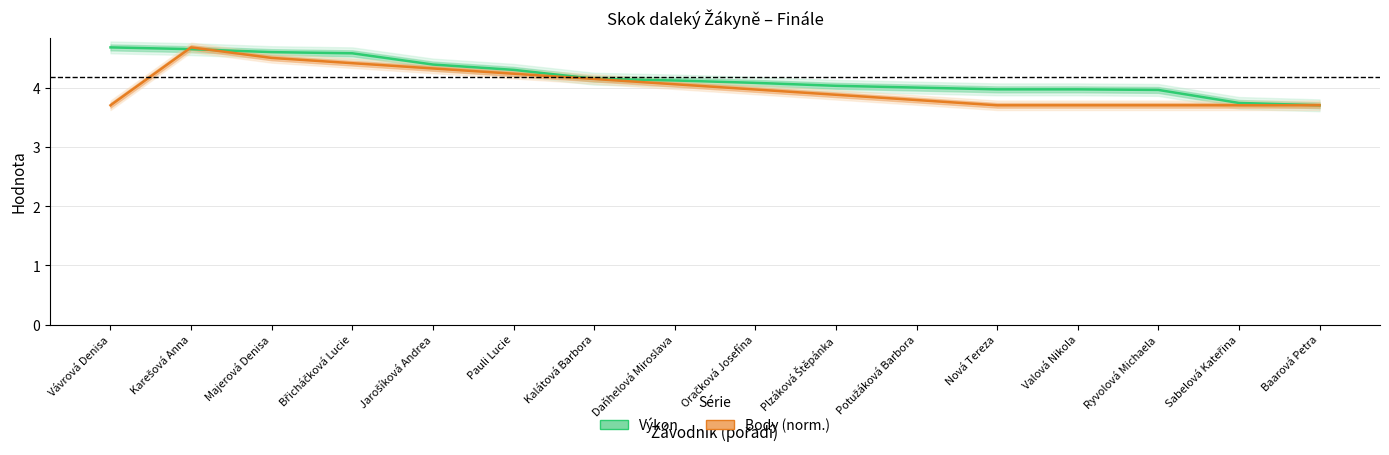

What is the difference between the maximum and minimum values in the Výkon series?

1.0